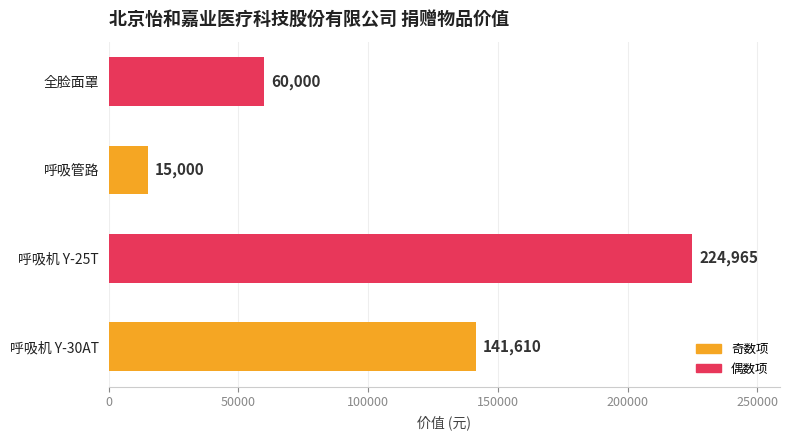

What is the difference between the maximum and minimum values?

209965